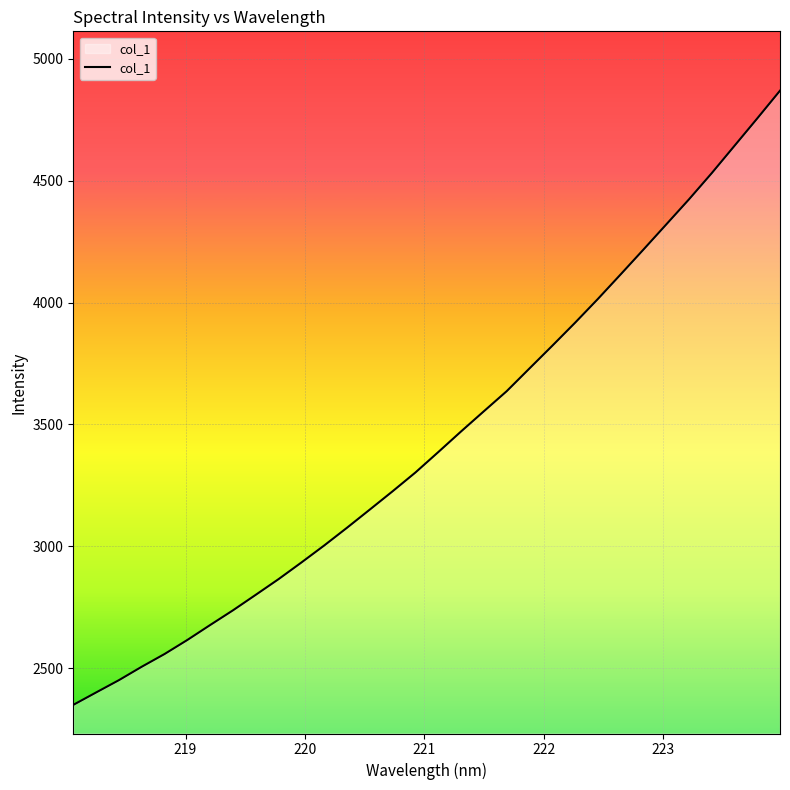

What is the smallest value displayed?

2349.4